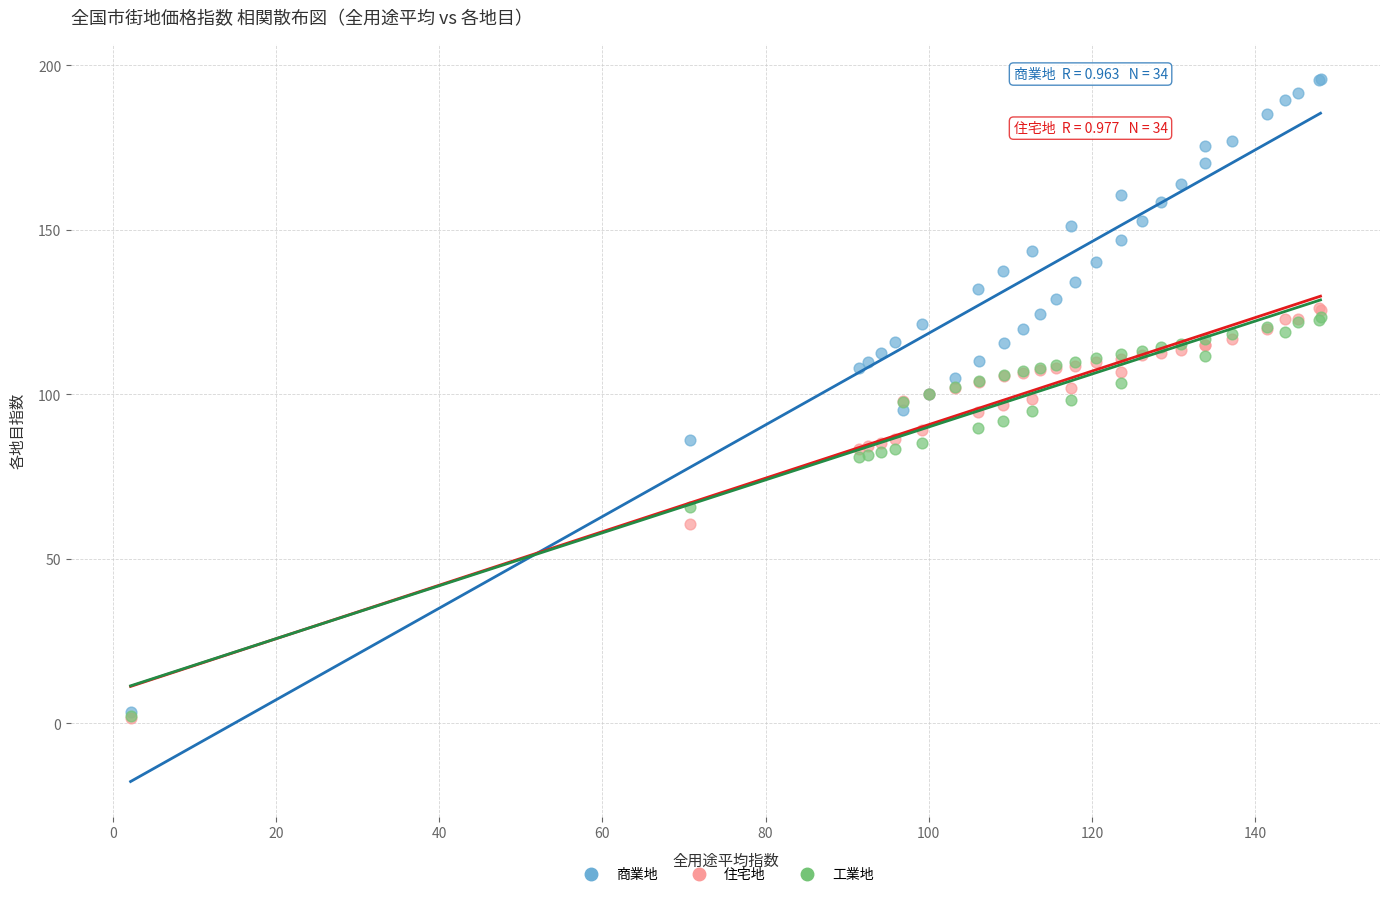

Which series contains the highest Y value?

商業地